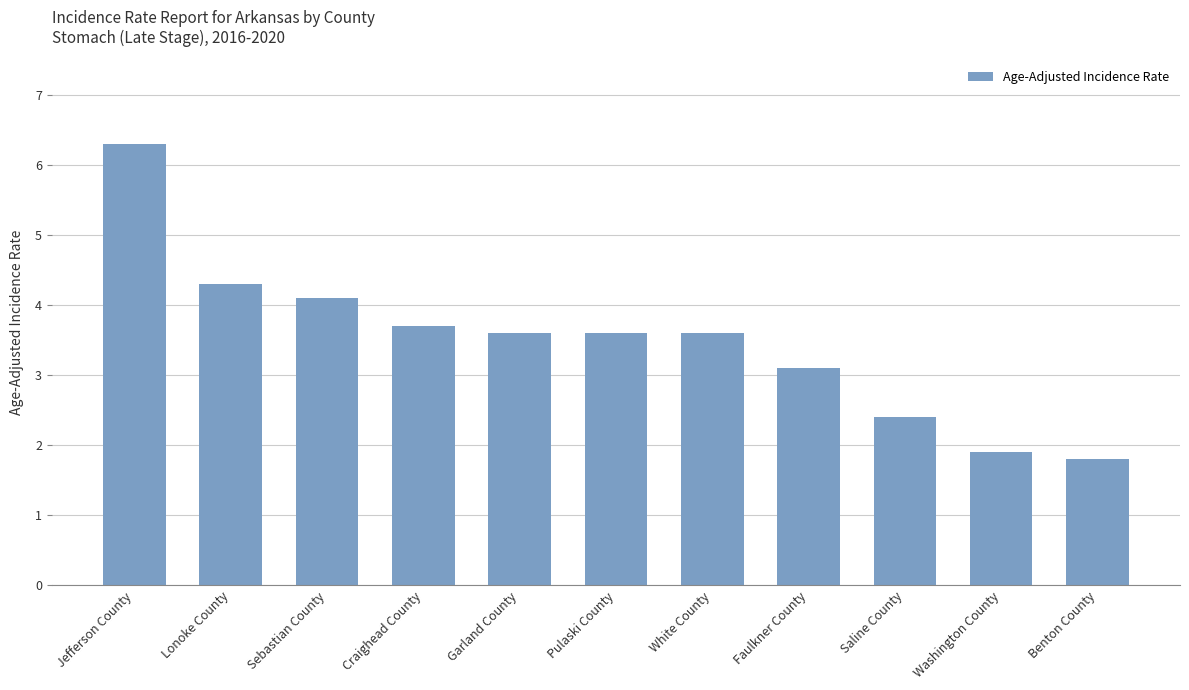

Reading right to left, what are all the values shown in this chart?

1.8	1.9	2.4	3.1	3.6	3.6	3.6	3.7	4.1	4.3	6.3